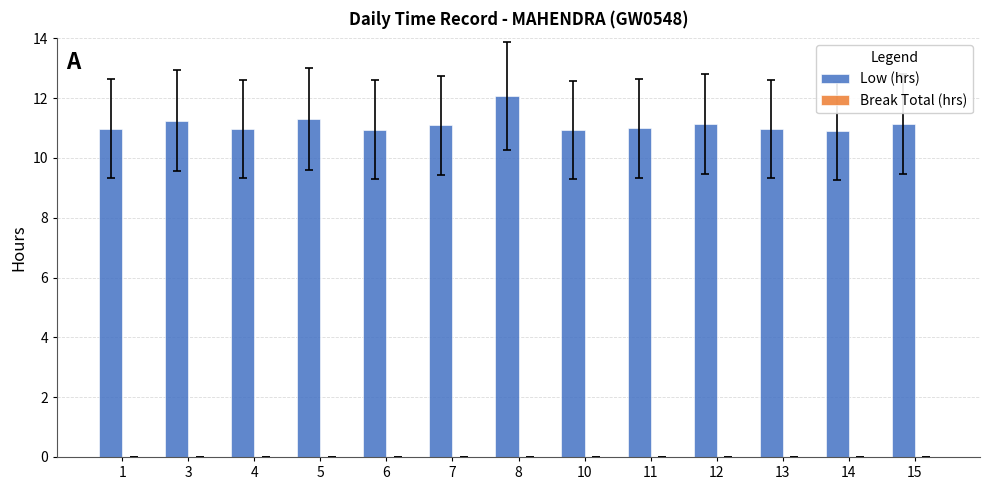

What is the ratio of the value at 4 to the value at 8?

0.9